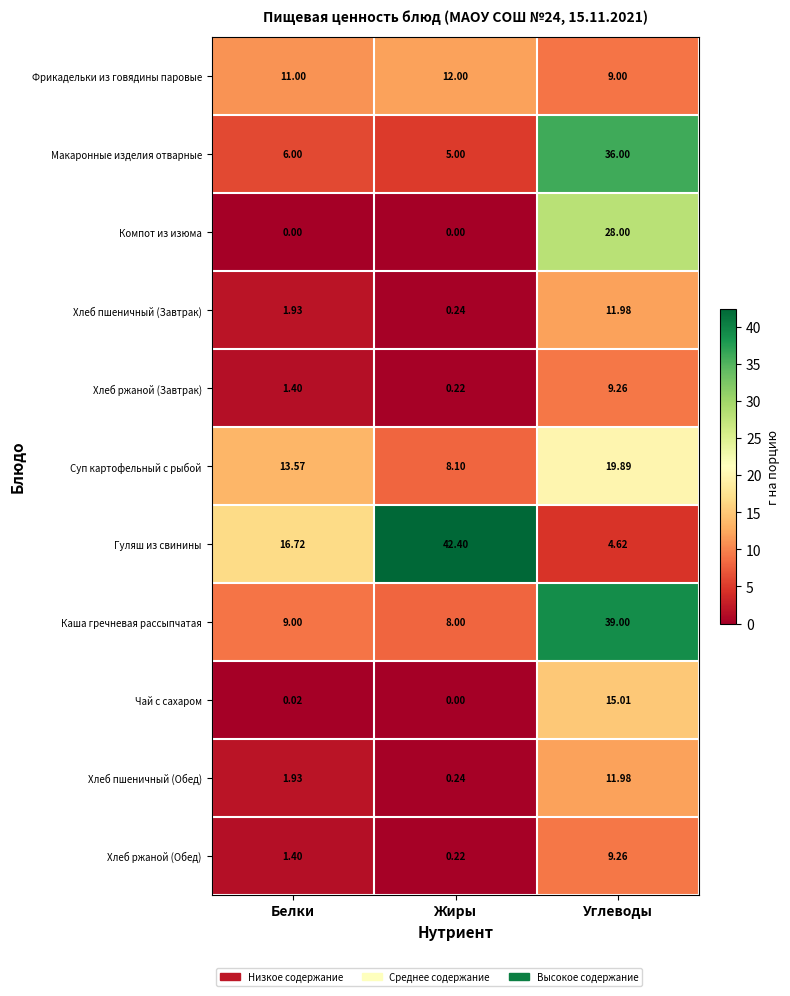

How many series are shown in this chart?

11